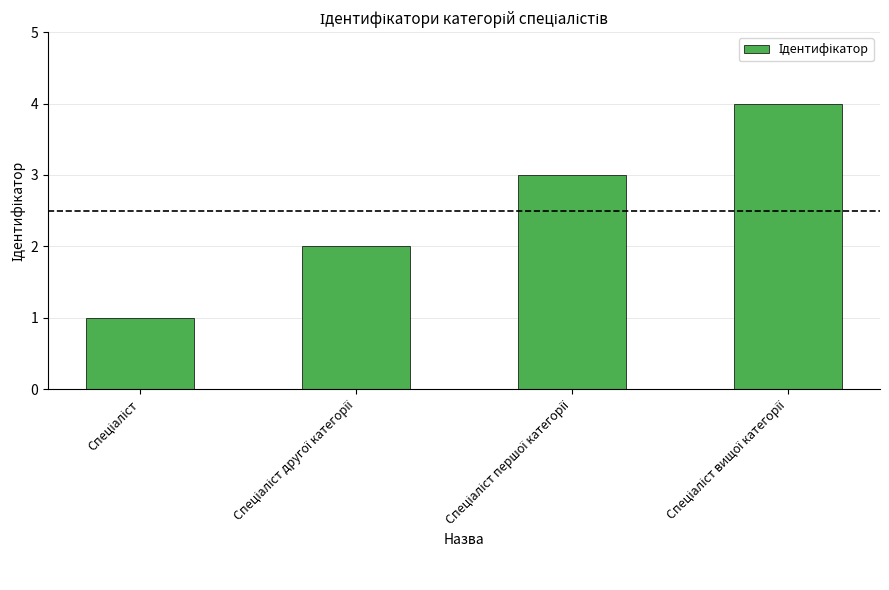

What is the maximum value shown in the chart?

4